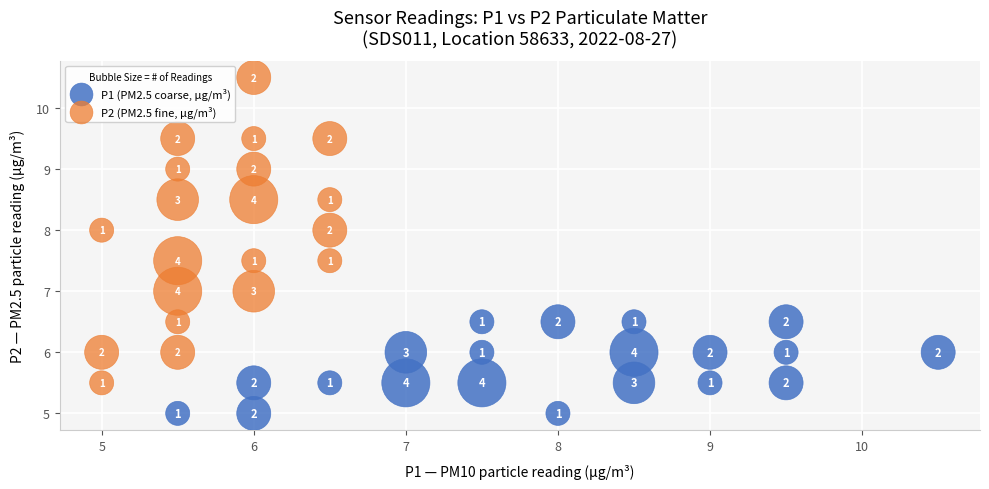

Which series has the widest spread of Y values?

P2 (PM2.5 fine, µg/m³)